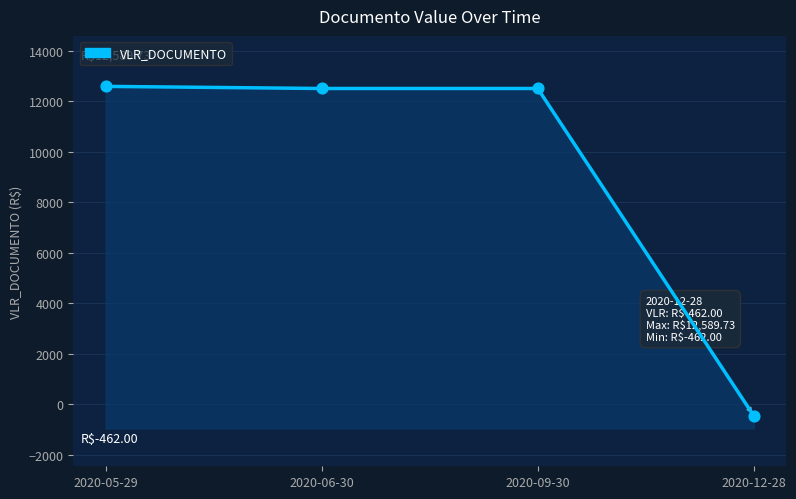

Between 2020-05-29 and 2020-06-30, which is larger?

2020-05-29